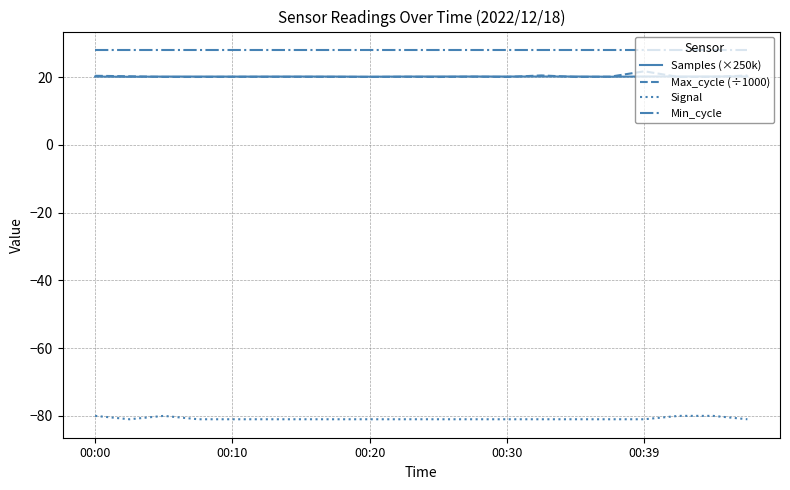

Which series has the largest total across all categories?

Min_cycle